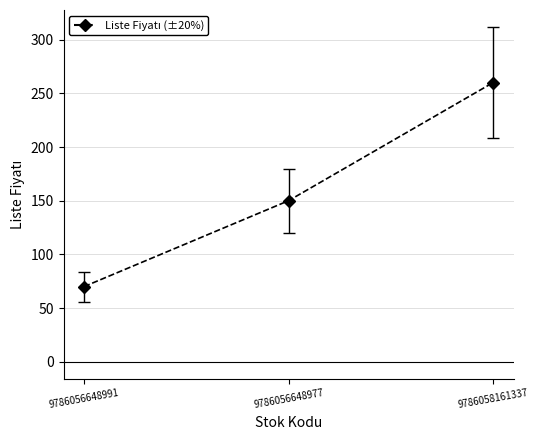

What is the sum of all values?

480